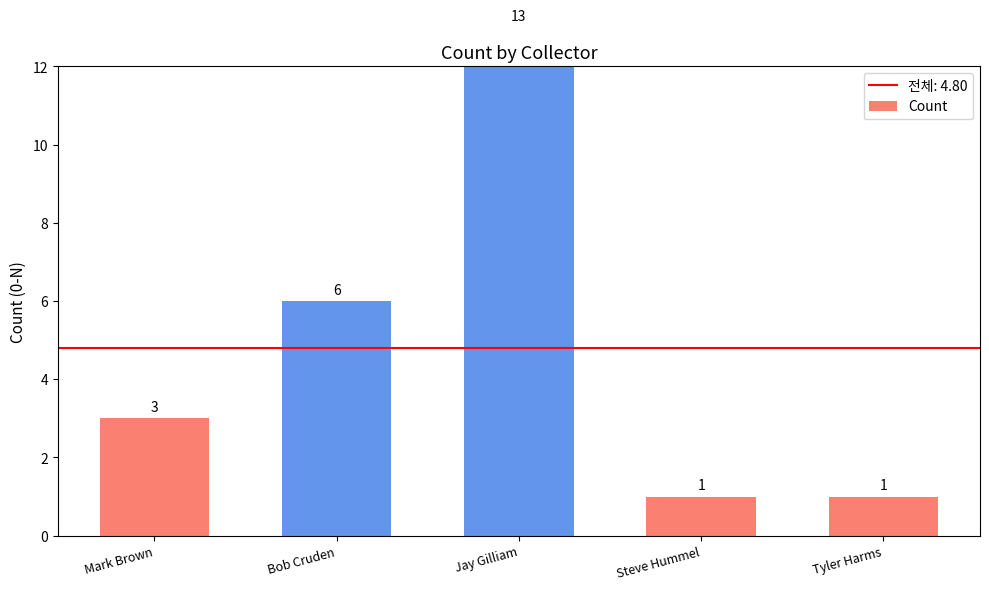

What is the change in value from Jay Gilliam to Steve Hummel?

-12